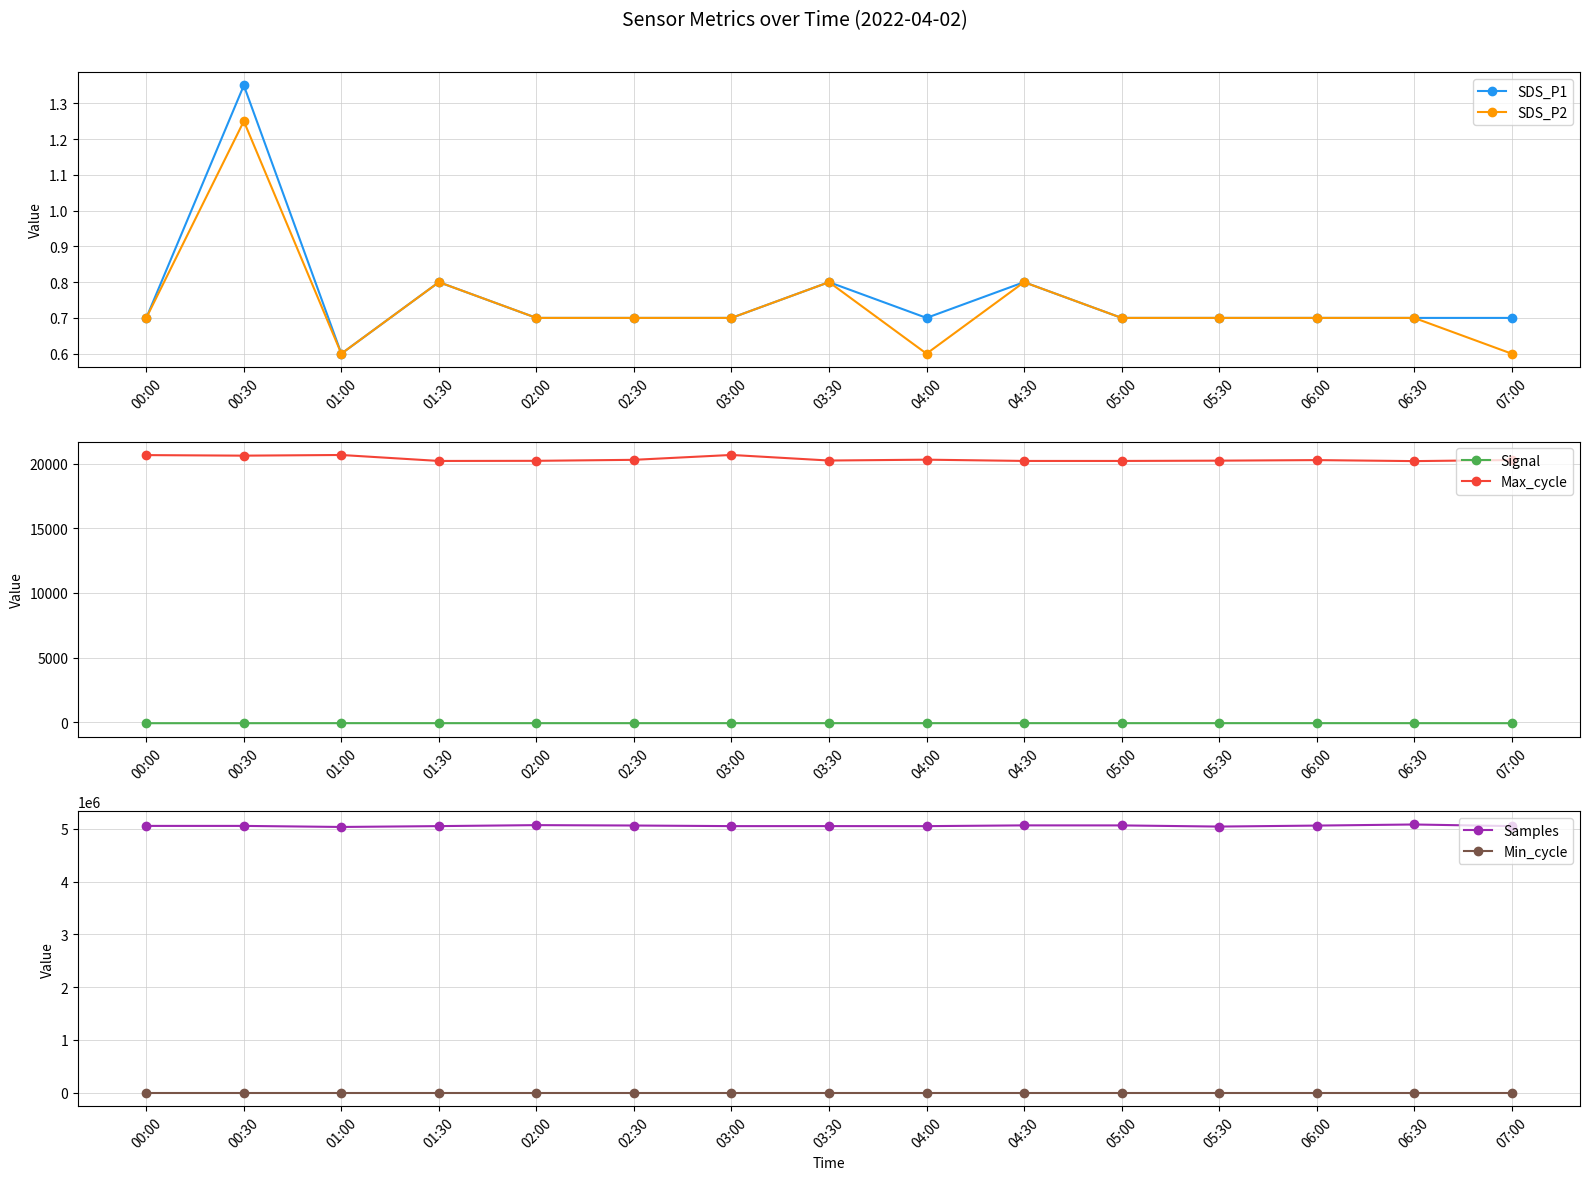

The SDS_P1 series shows 0.8 at 01:30. True or false?

True